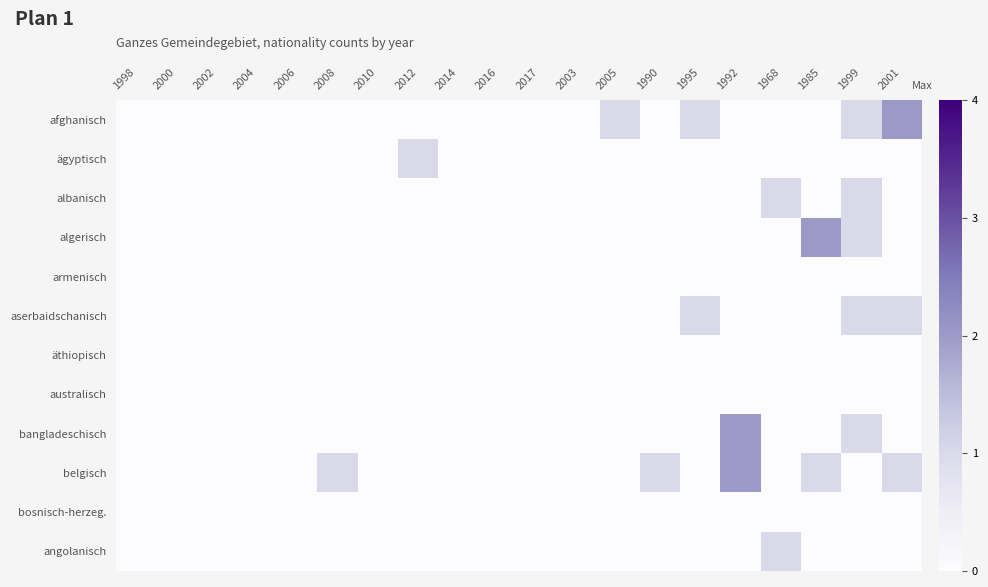

Reading left to right, list all the values displayed in this chart.

afghanisch: 1998=0	2000=0	2002=0	2004=0	2006=0	2008=0	2010=0	2012=0	2014=0	2016=0	2017=0	2003=0	2005=1	1990=0	1995=1	1992=0	1968=0	1985=0	1999=1	2001=2
ägyptisch: 1998=0	2000=0	2002=0	2004=0	2006=0	2008=0	2010=0	2012=1	2014=0	2016=0	2017=0	2003=0	2005=0	1990=0	1995=0	1992=0	1968=0	1985=0	1999=0	2001=0
albanisch: 1998=0	2000=0	2002=0	2004=0	2006=0	2008=0	2010=0	2012=0	2014=0	2016=0	2017=0	2003=0	2005=0	1990=0	1995=0	1992=0	1968=1	1985=0	1999=1	2001=0
algerisch: 1998=0	2000=0	2002=0	2004=0	2006=0	2008=0	2010=0	2012=0	2014=0	2016=0	2017=0	2003=0	2005=0	1990=0	1995=0	1992=0	1968=0	1985=2	1999=1	2001=0
armenisch: 1998=0	2000=0	2002=0	2004=0	2006=0	2008=0	2010=0	2012=0	2014=0	2016=0	2017=0	2003=0	2005=0	1990=0	1995=0	1992=0	1968=0	1985=0	1999=0	2001=0
aserbaidschanisch: 1998=0	2000=0	2002=0	2004=0	2006=0	2008=0	2010=0	2012=0	2014=0	2016=0	2017=0	2003=0	2005=0	1990=0	1995=1	1992=0	1968=0	1985=0	1999=1	2001=1
äthiopisch: 1998=0	2000=0	2002=0	2004=0	2006=0	2008=0	2010=0	2012=0	2014=0	2016=0	2017=0	2003=0	2005=0	1990=0	1995=0	1992=0	1968=0	1985=0	1999=0	2001=0
australisch: 1998=0	2000=0	2002=0	2004=0	2006=0	2008=0	2010=0	2012=0	2014=0	2016=0	2017=0	2003=0	2005=0	1990=0	1995=0	1992=0	1968=0	1985=0	1999=0	2001=0
bangladeschisch: 1998=0	2000=0	2002=0	2004=0	2006=0	2008=0	2010=0	2012=0	2014=0	2016=0	2017=0	2003=0	2005=0	1990=0	1995=0	1992=2	1968=0	1985=0	1999=1	2001=0
belgisch: 1998=0	2000=0	2002=0	2004=0	2006=0	2008=1	2010=0	2012=0	2014=0	2016=0	2017=0	2003=0	2005=0	1990=1	1995=0	1992=2	1968=0	1985=1	1999=0	2001=1
bosnisch-herzeg.: 1998=0	2000=0	2002=0	2004=0	2006=0	2008=0	2010=0	2012=0	2014=0	2016=0	2017=0	2003=0	2005=0	1990=0	1995=0	1992=0	1968=0	1985=0	1999=0	2001=0
angolanisch: 1998=0	2000=0	2002=0	2004=0	2006=0	2008=0	2010=0	2012=0	2014=0	2016=0	2017=0	2003=0	2005=0	1990=0	1995=0	1992=0	1968=1	1985=0	1999=0	2001=0